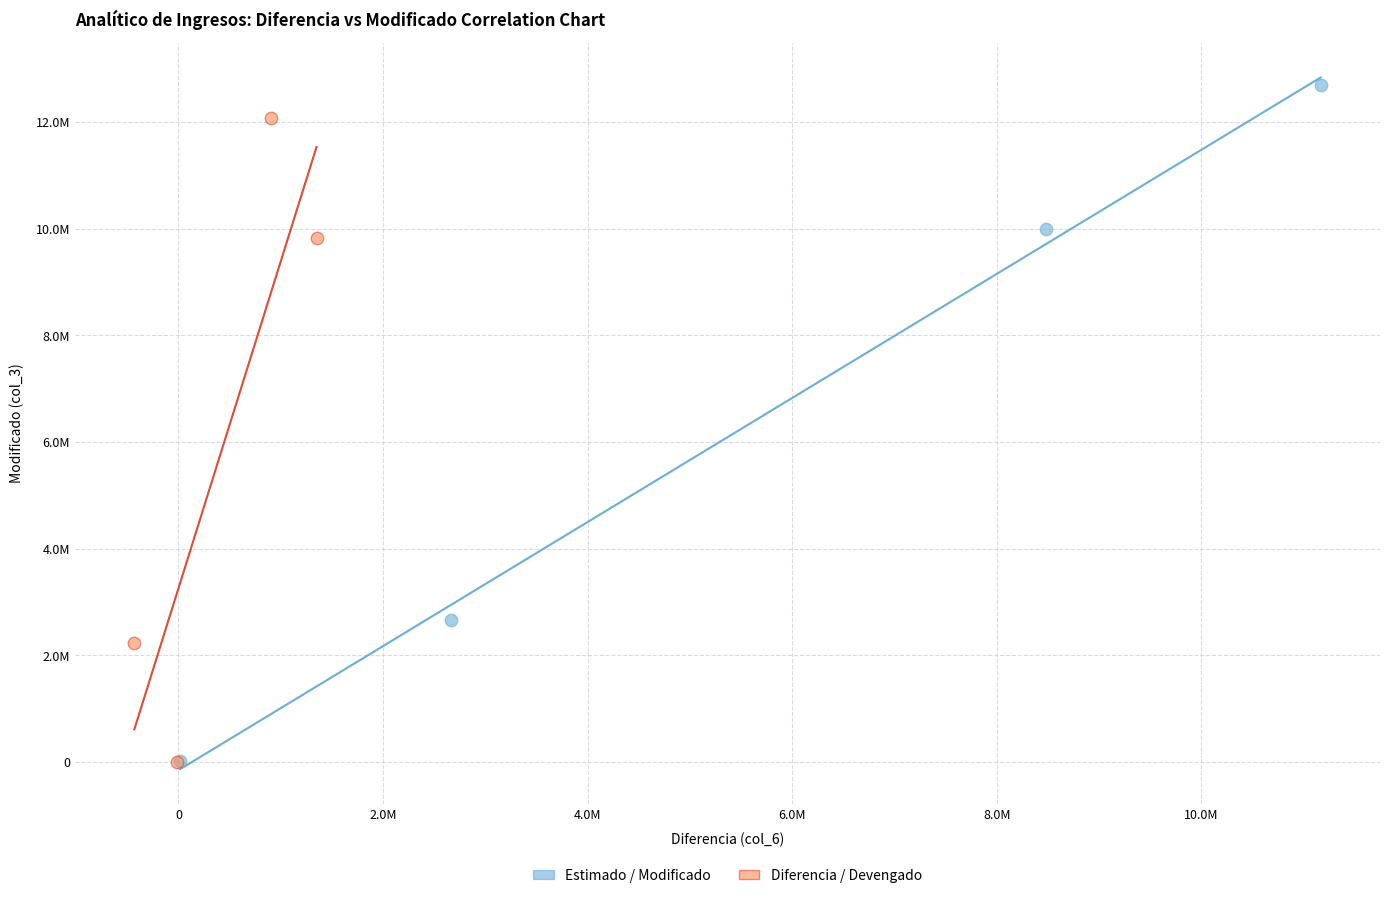

Which series reaches the maximum Y coordinate?

Estimado / Modificado